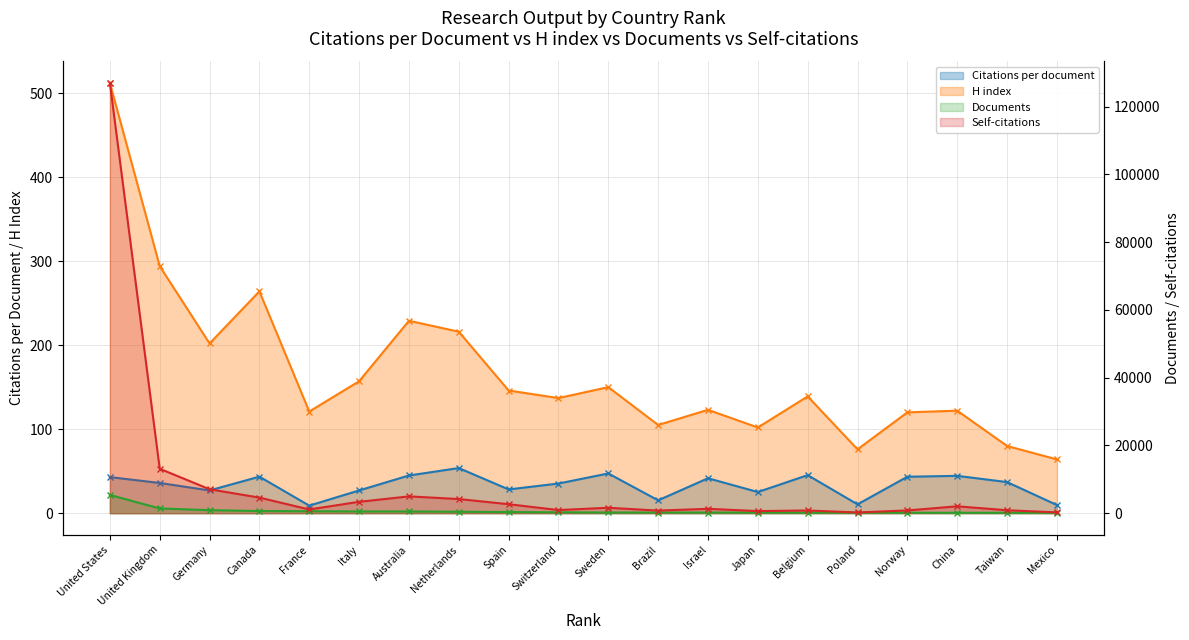

True or false: H index and Citations per document intersect in this chart.

False